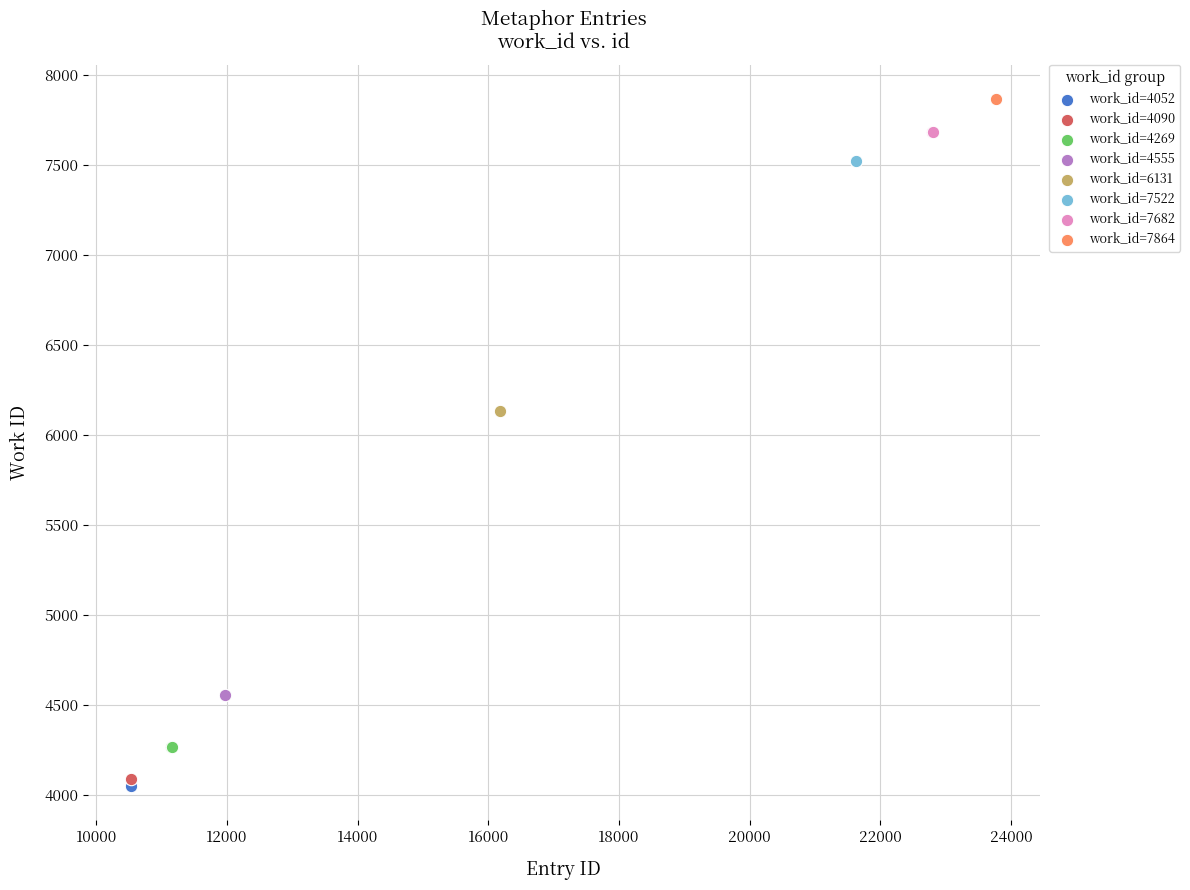

Which series reaches the minimum Y coordinate?

work_id=4052